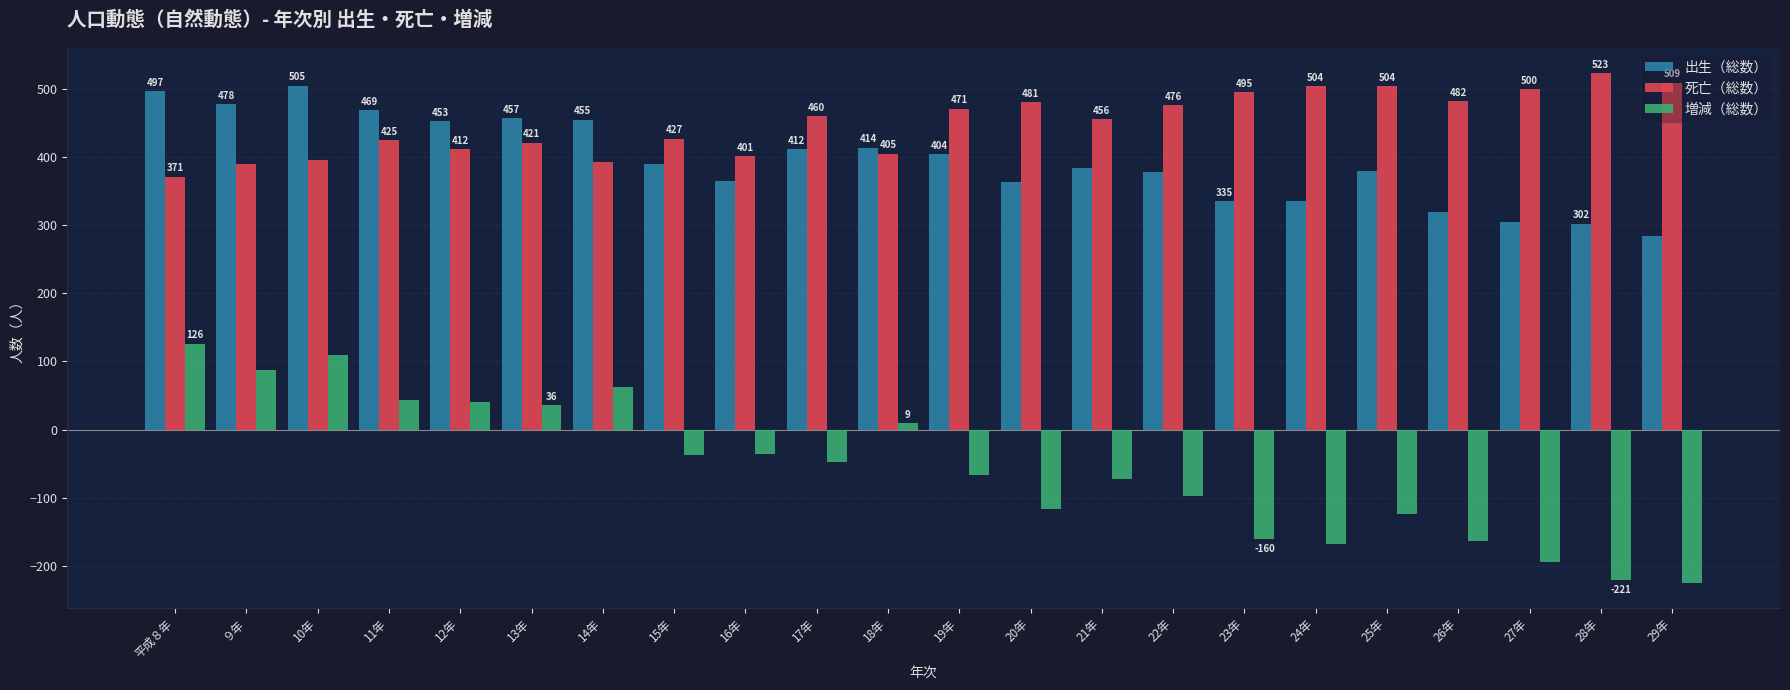

What is the value of the 出生（総数） bar at the 16th from the left?

335